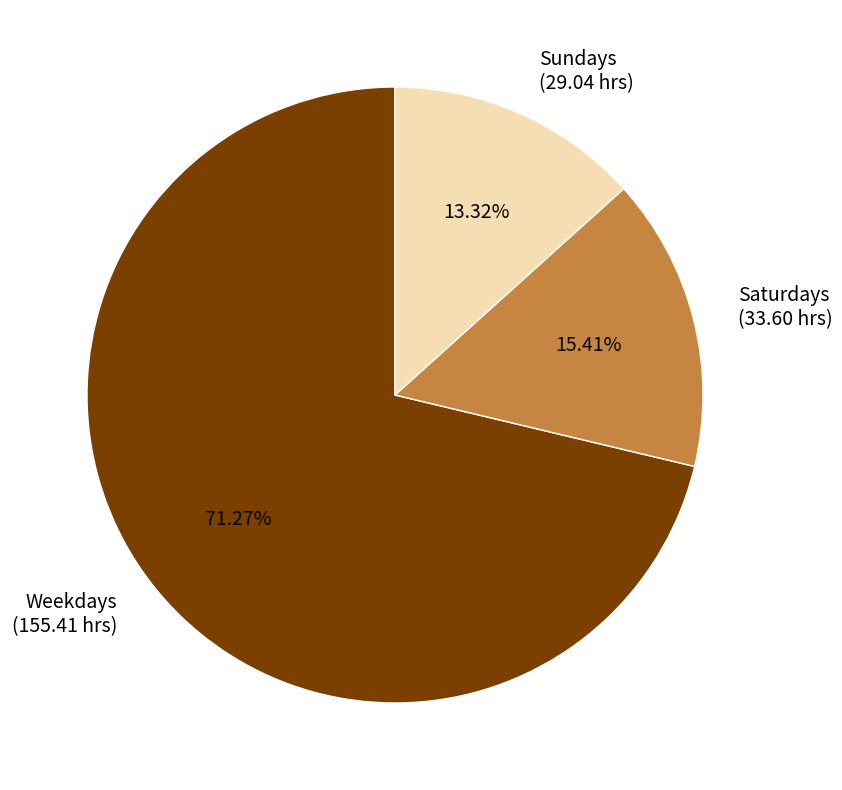

Which slice represents more than half of the pie?

Weekdays (155.41 hrs)